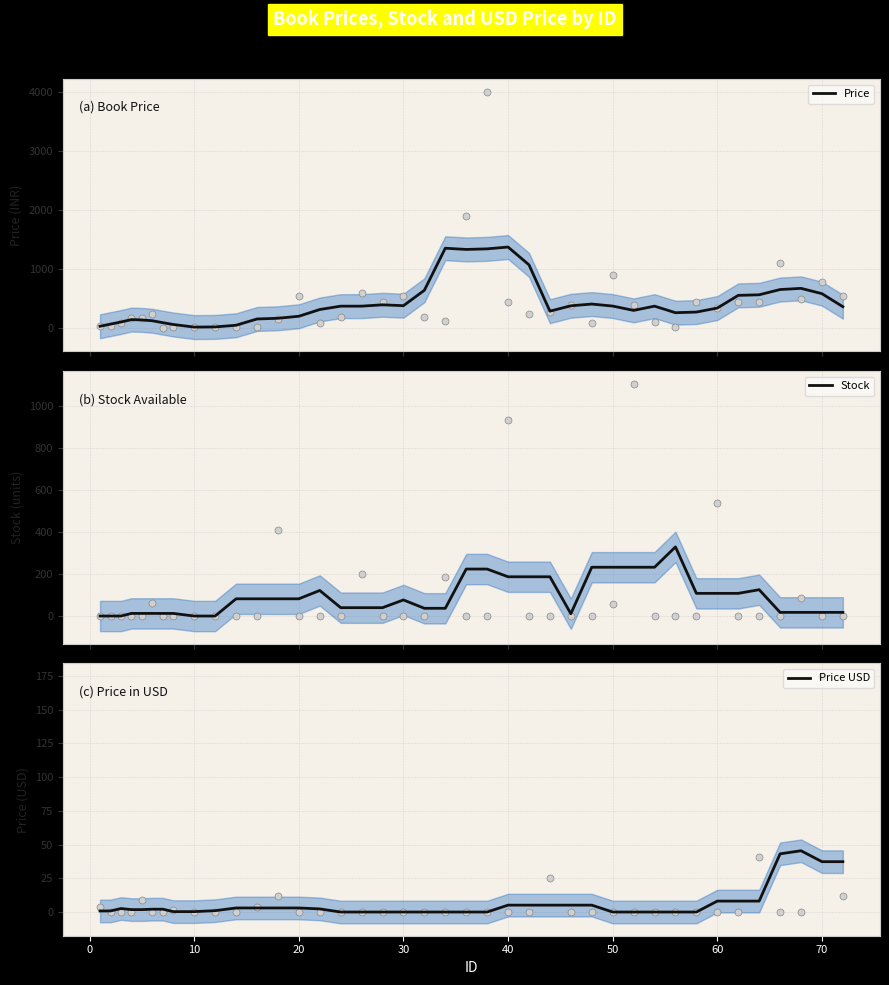

Is it true that Price USD equals 3.0 at 20?

True